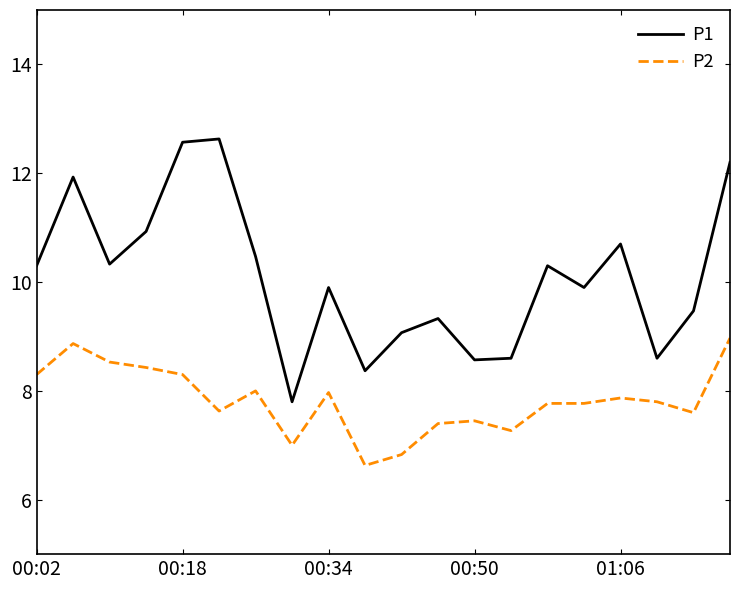

True or false: P2 and P1 intersect in this chart.

False